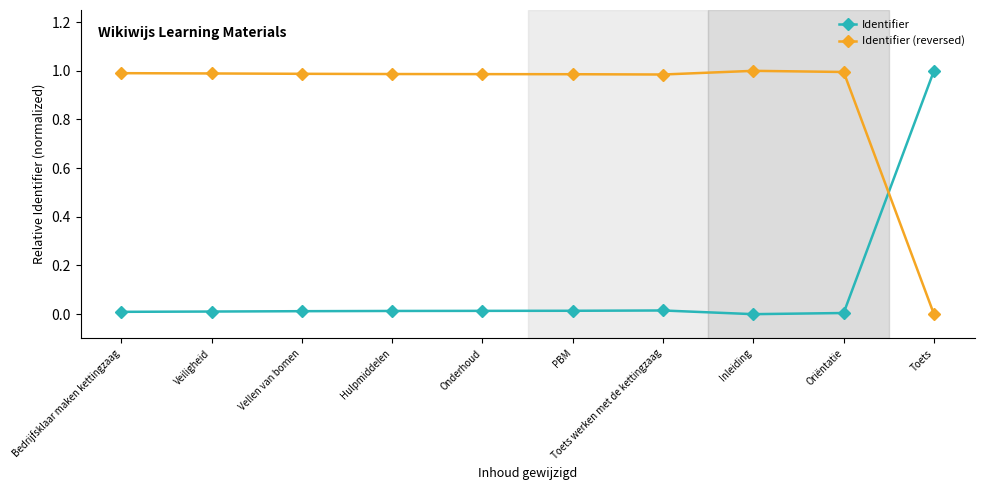

At how many categories does at least one series exceed 0?

10